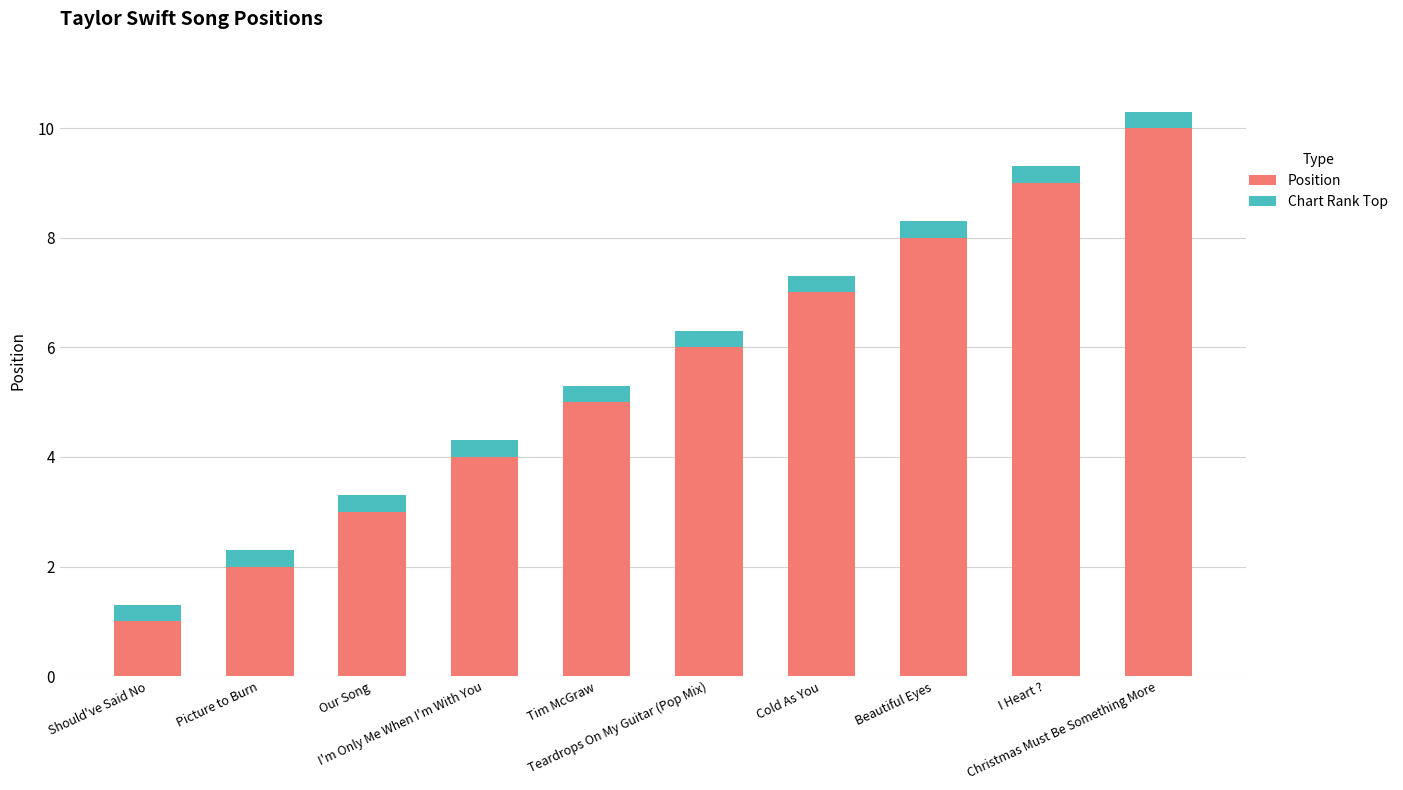

What is the lowest value of the Position series?

1.0